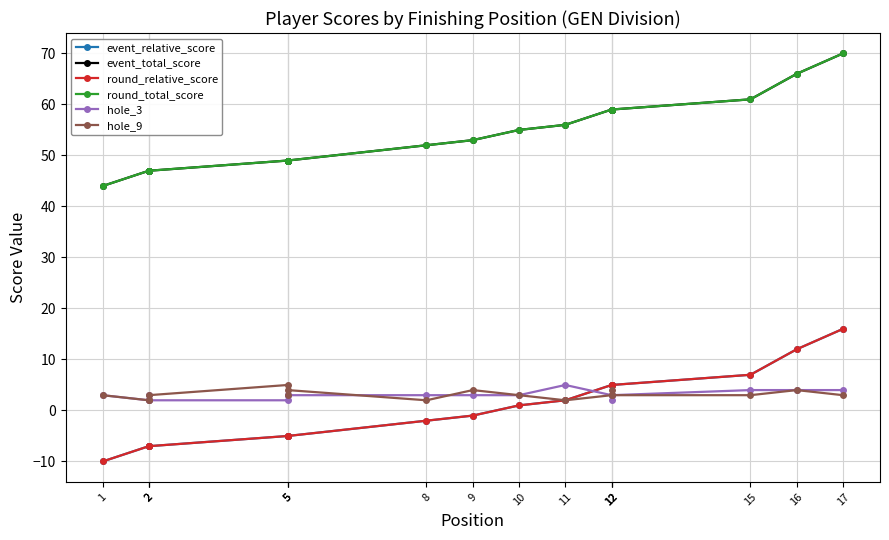

Which series has the largest total across all categories?

event_total_score